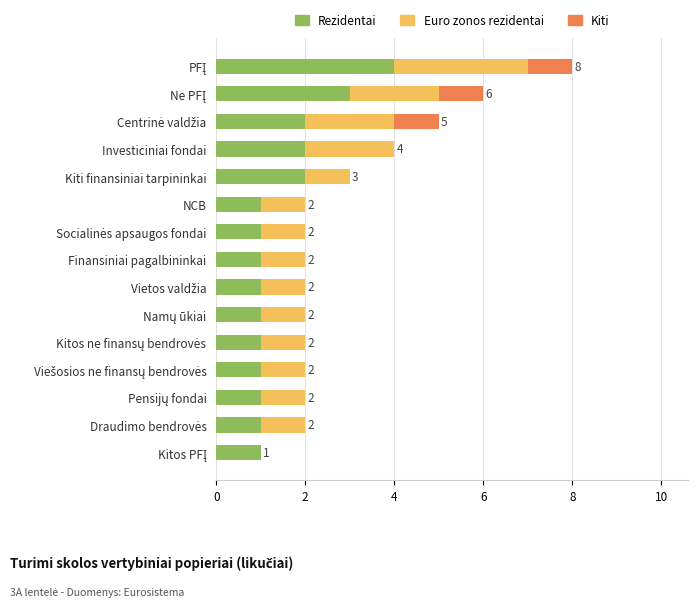

What is the maximum value for Rezidentai?

4